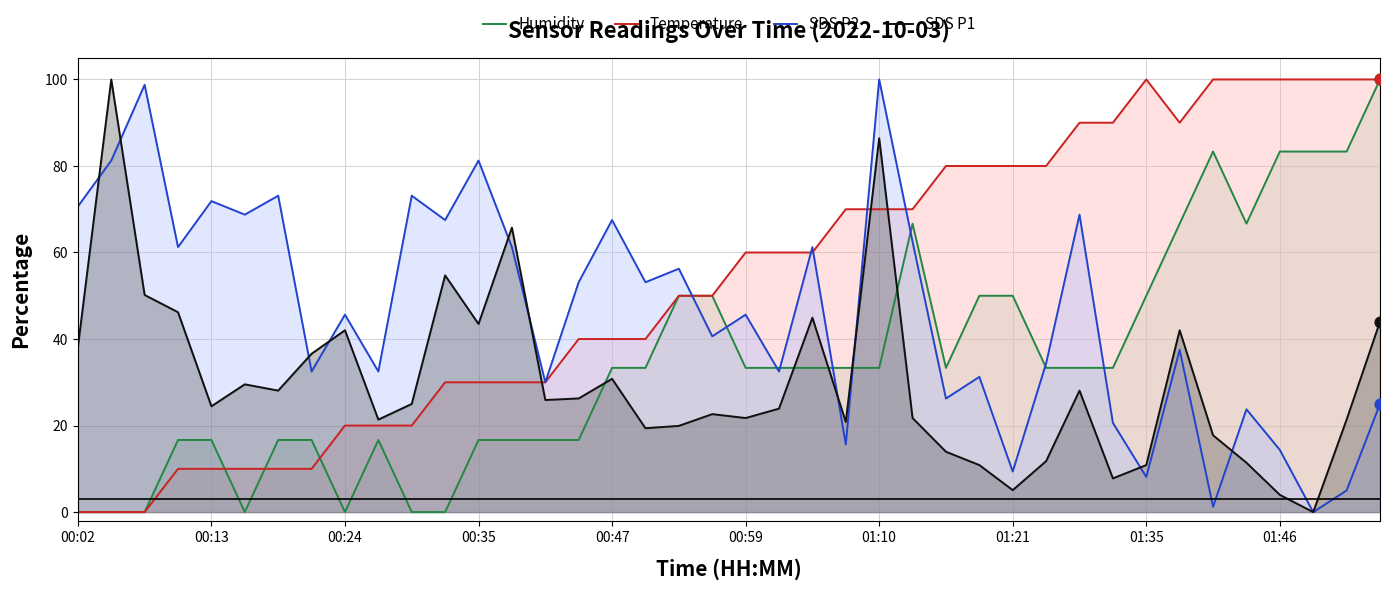

Which series has the largest Y range (max minus min)?

Humidity